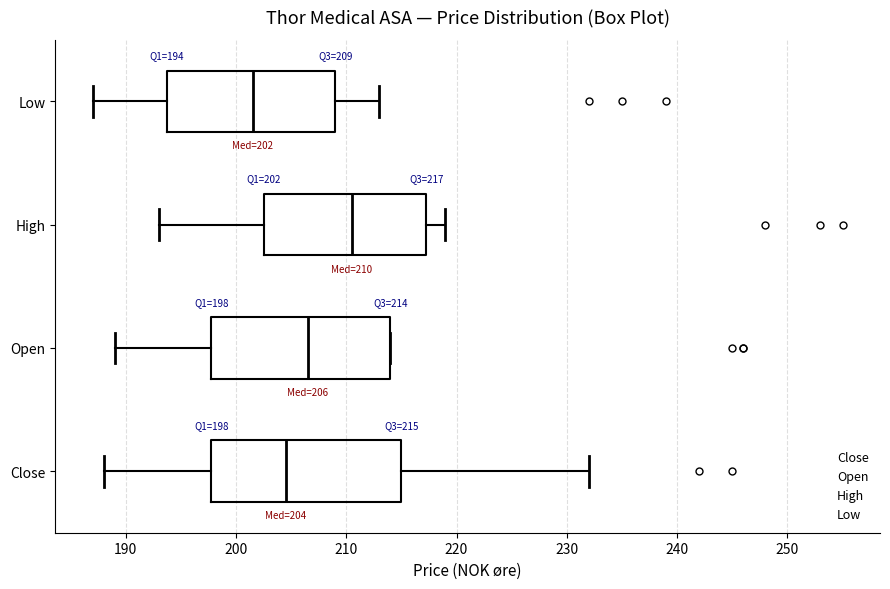

Which box's median line is the furthest to the left?

Low